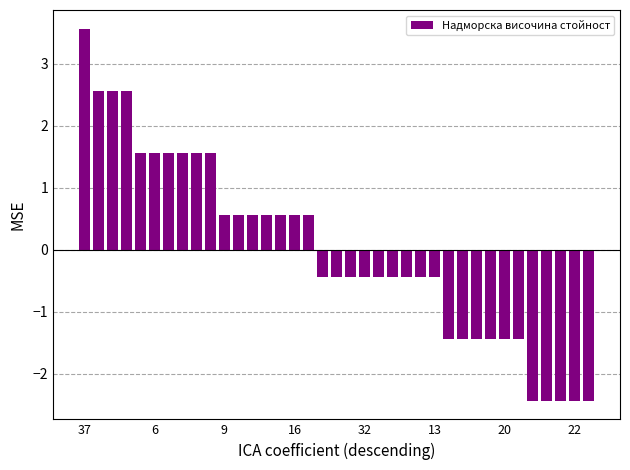

What is the minimum value shown in the chart?

-2.4